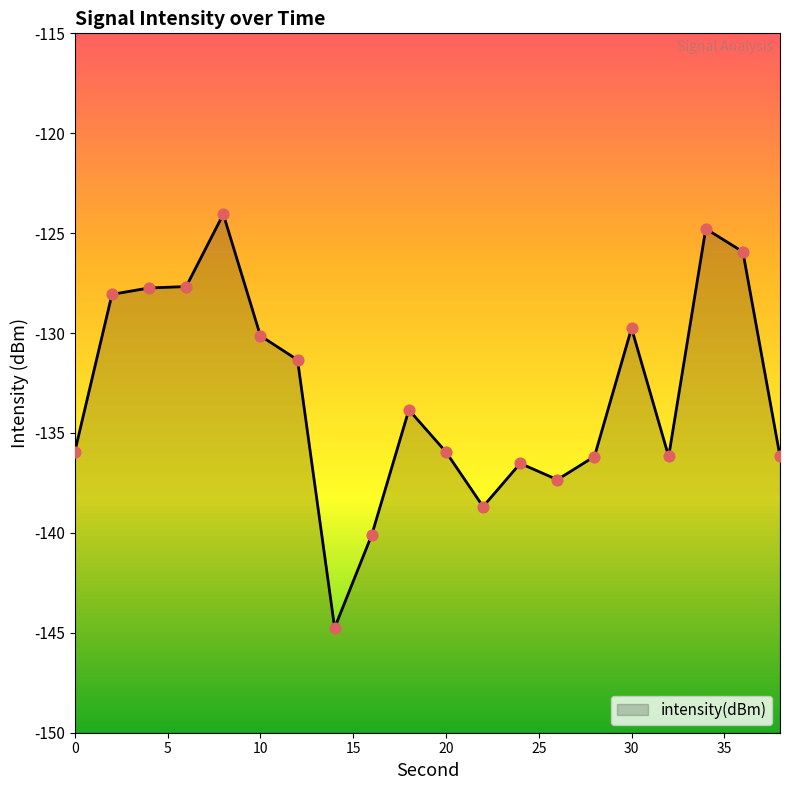

What is the change in value from 8 to 24?

-12.5